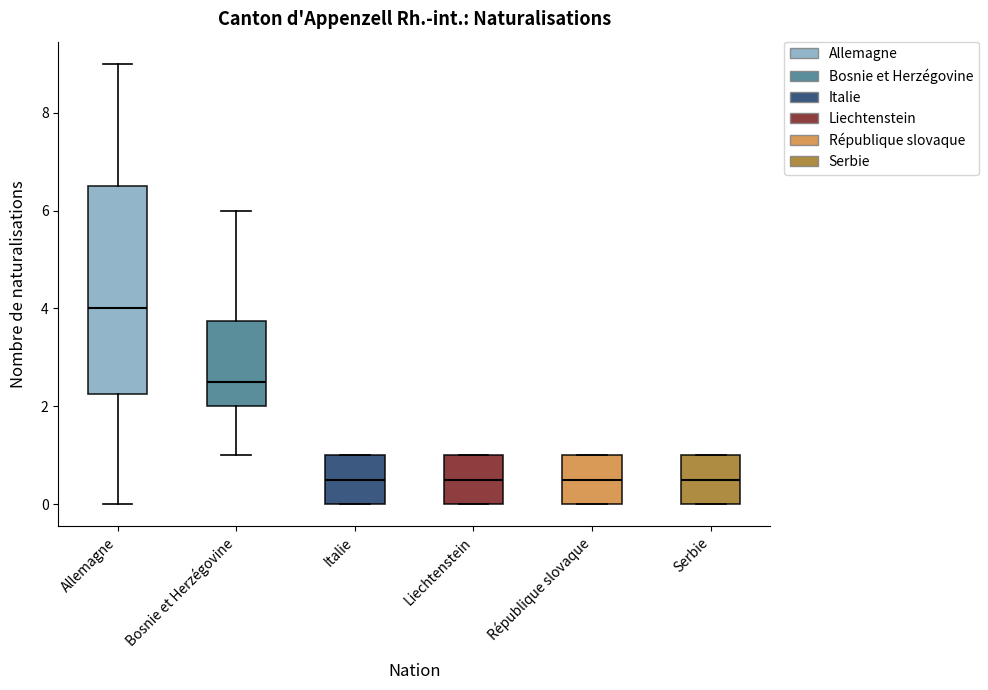

Which box is the tallest, from its lower edge to its upper edge?

Allemagne